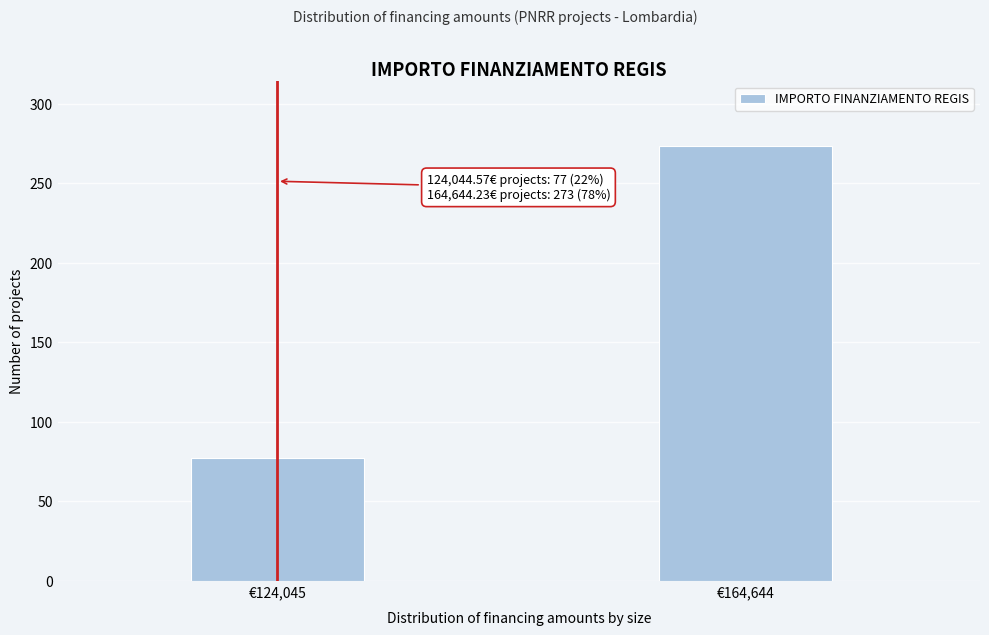

Reading left to right, extract all data points from this chart.

€124,045=77	€164,644=273